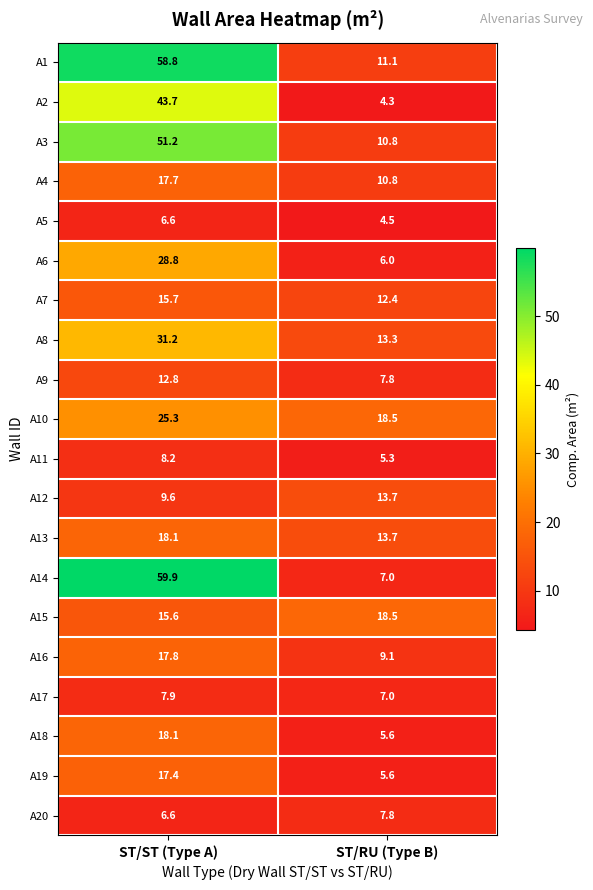

What is the difference between the A14 values at ST/ST (Type A) and ST/RU (Type B)?

52.9